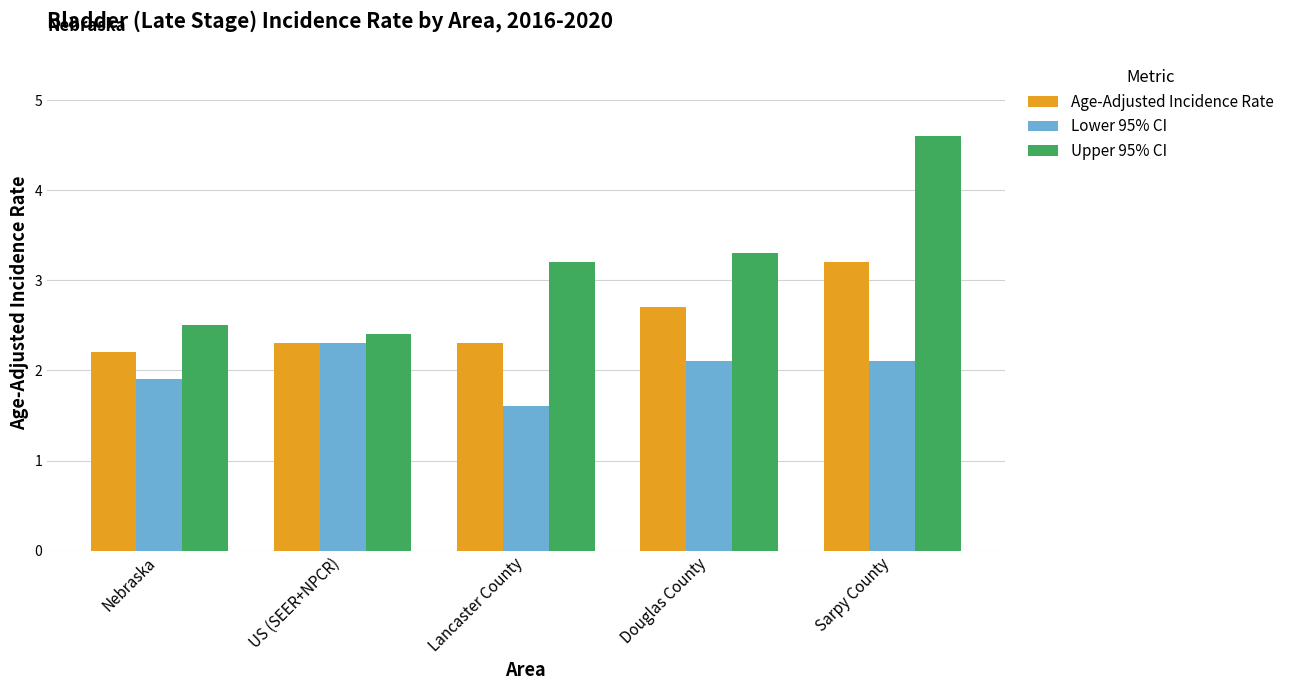

How many categories are shown in the chart?

5